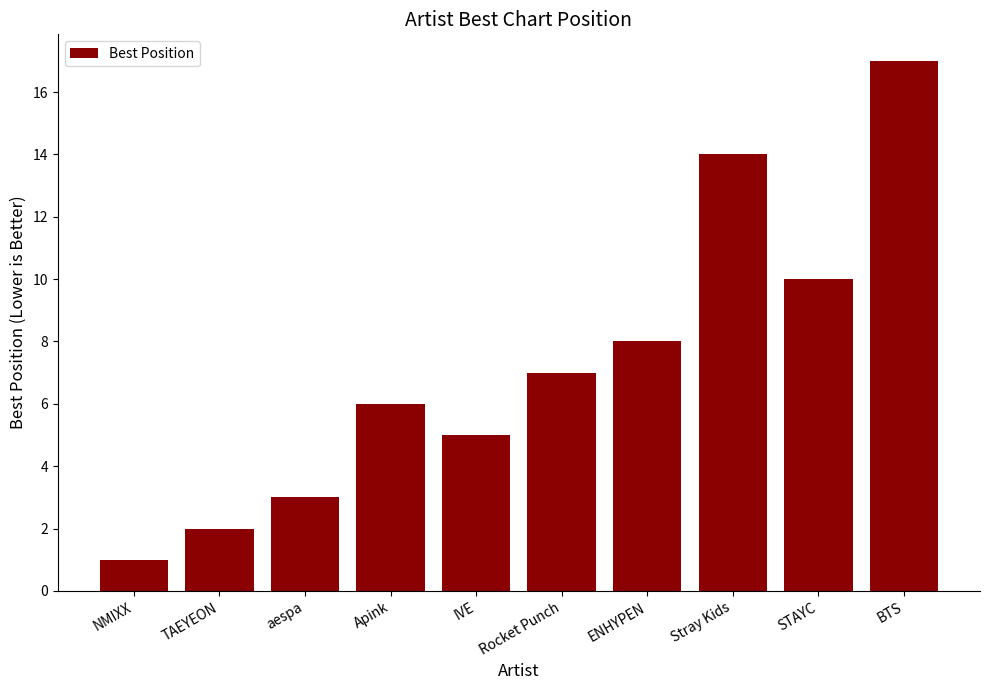

What is the label of the 9th bar from the left?

STAYC